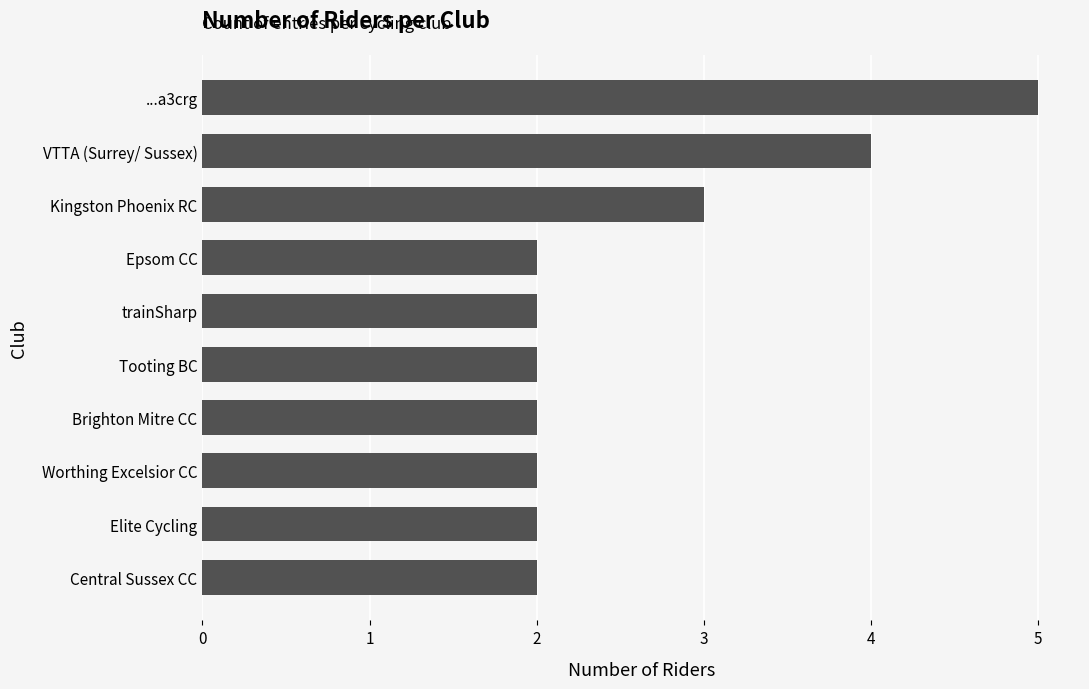

At which label is the value closest to 3?

Kingston Phoenix RC